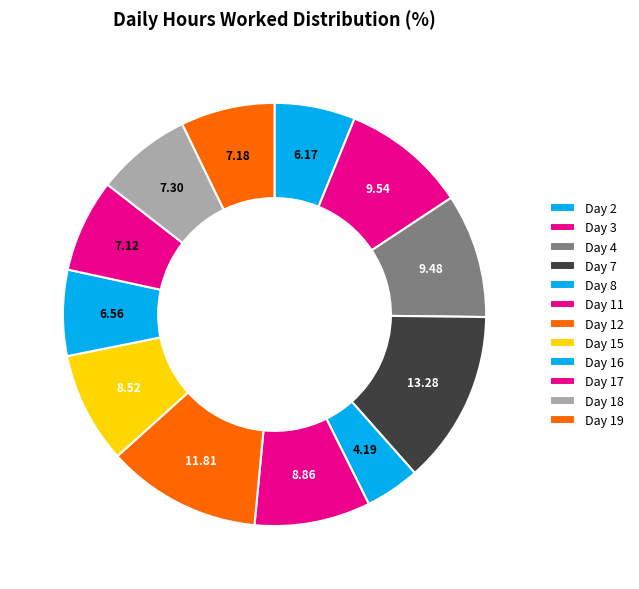

What percentage is NOT represented by Day 3?

90.5%